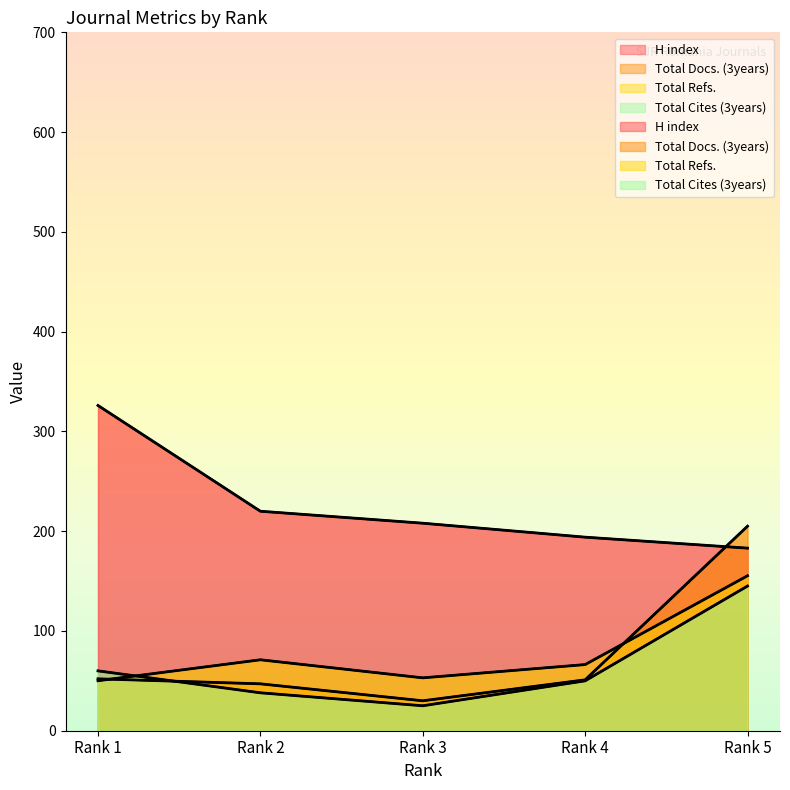

At which label does H index first exceed 208?

Rank 1